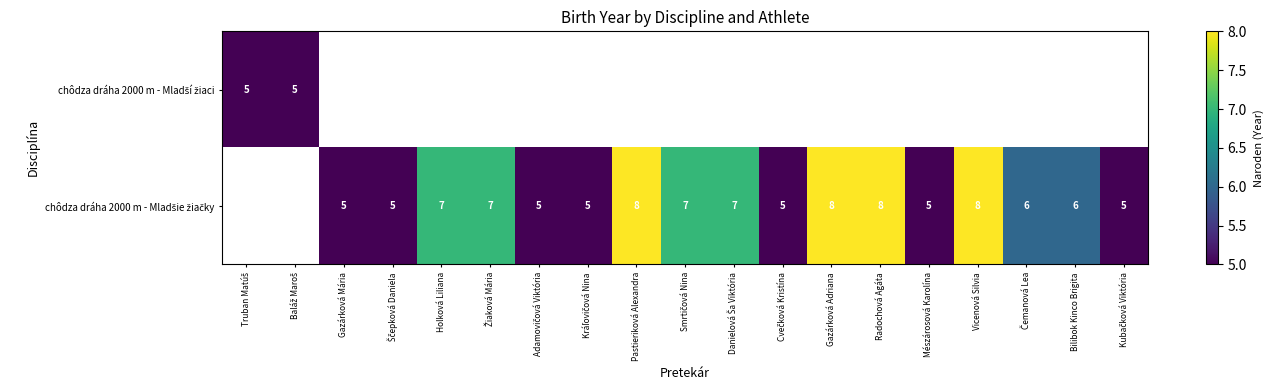

What is the maximum value shown in the chart?

8.0